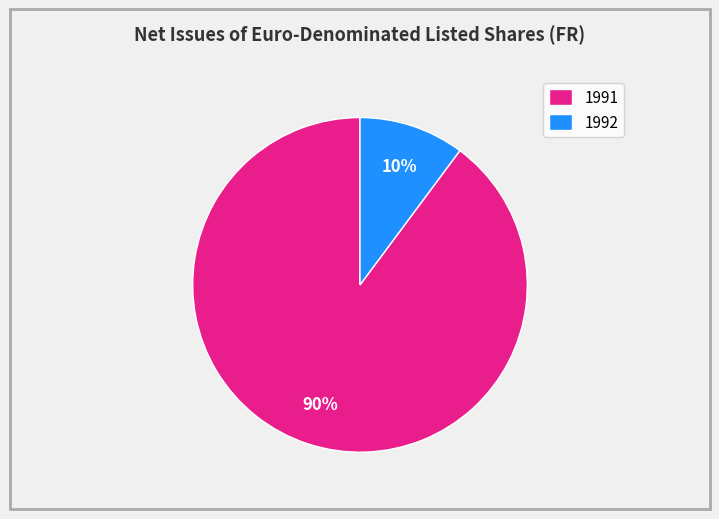

What percentage is the 1991 slice, to the nearest percent?

90%